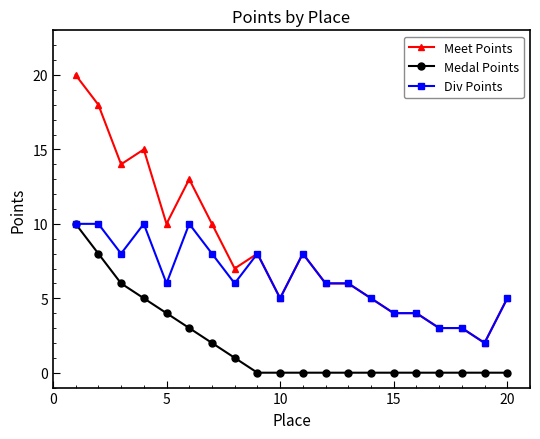

What is the maximum value shown in the chart?

20